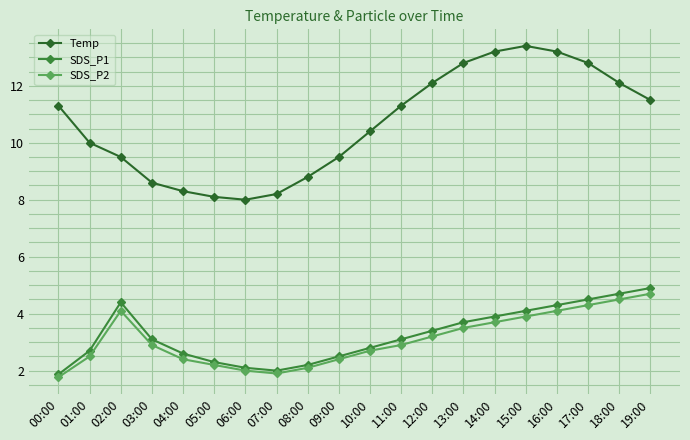

List the series in order of their peak value, lowest first.

SDS_P2, SDS_P1, Temp